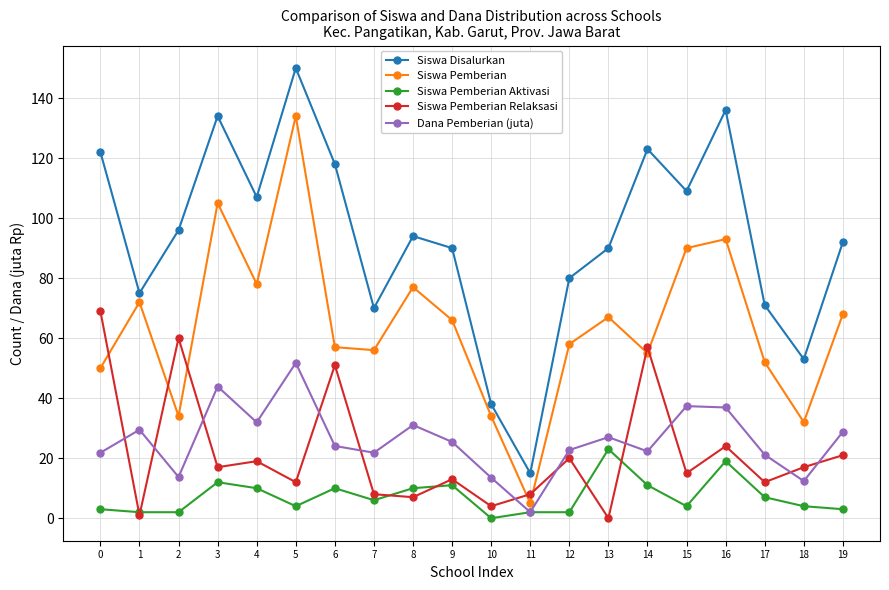

True or false: Siswa Pemberian Aktivasi has a value of 0.0 at 10.

True